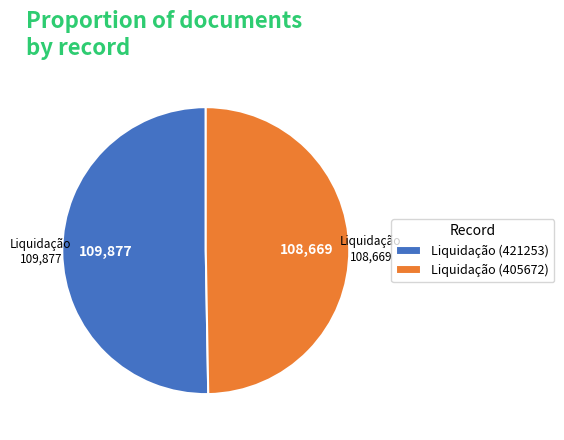

Do Liquidação (405672) and Liquidação (421253) together represent more than half of the pie?

Yes